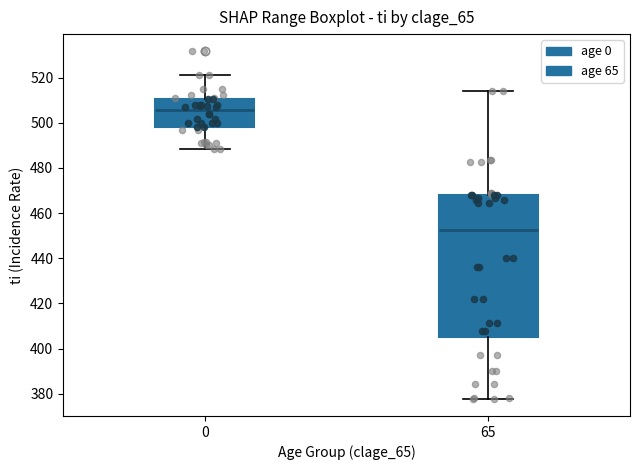

Reading left to right, read every box against the y-axis: the position of its median line, the range the box covers, and the ends of its whiskers. The values are not printed on the chart, so give them approximately, as read against the axis.

0: median 506, box 498 to 510, whiskers 488 to 522
65: median 452, box 406 to 468, whiskers 378 to 514